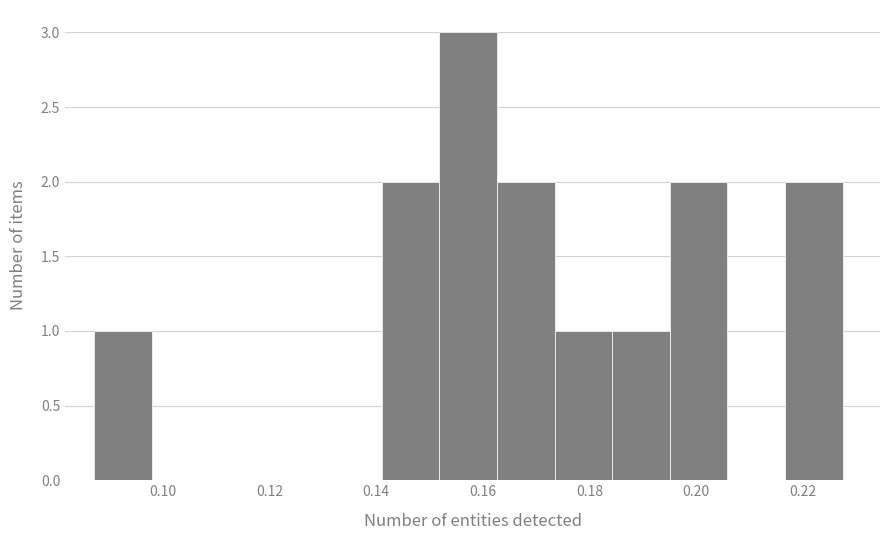

Over which range of the x-axis is the bar tallest?

0.152 to 0.162